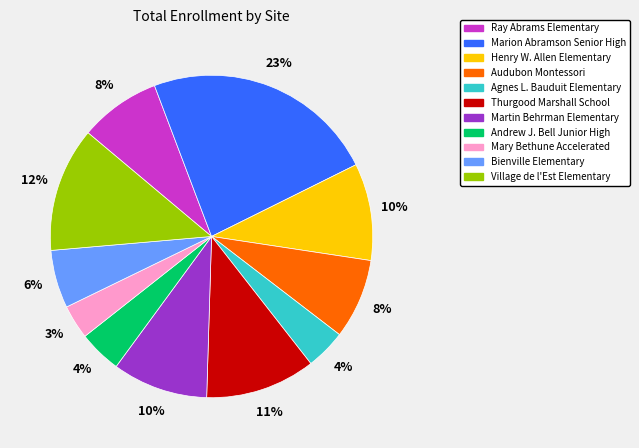

Is it true that Audubon Montessori is 8% of the pie?

True